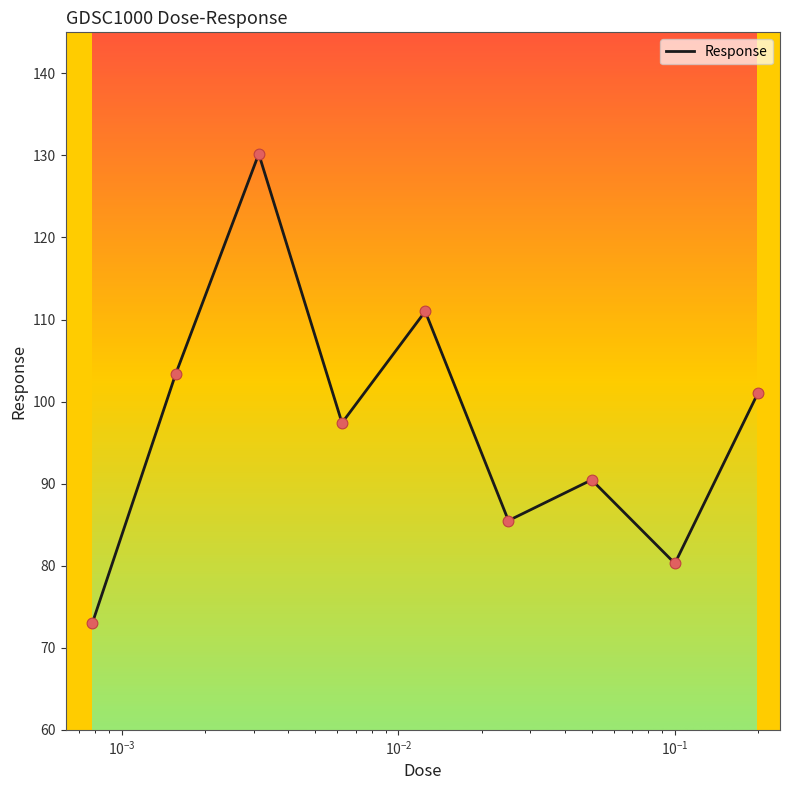

What is the minimum value shown in the chart?

73.0